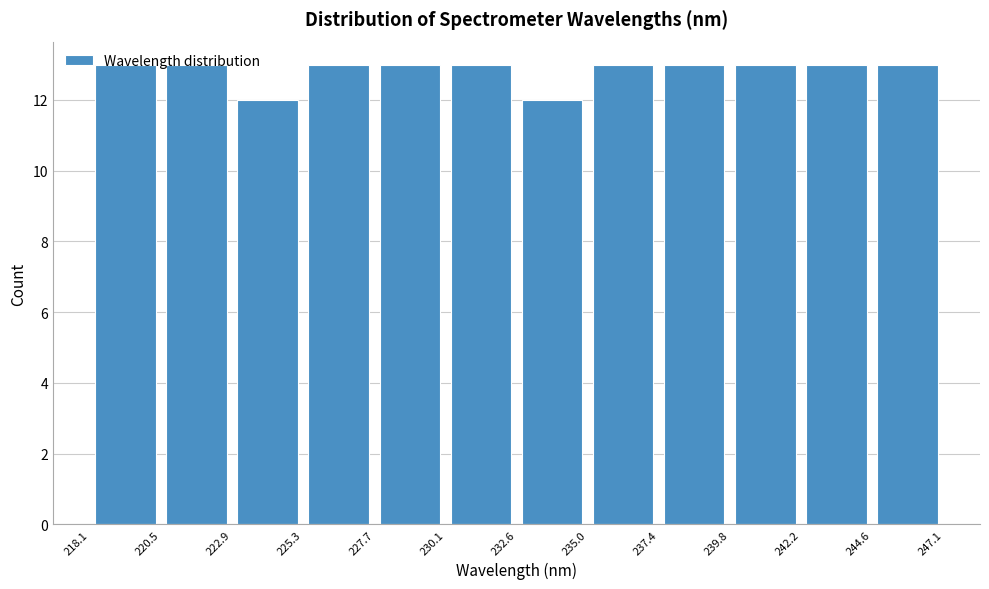

Reading left to right, list every bar in this chart as the range it spans on the x-axis followed by its height. The values are not printed on the chart, so give them approximately, as read against the axis.

218.1 to 220.5: 13
220.5 to 222.9: 13
222.9 to 225.3: 12
225.3 to 227.7: 13
227.7 to 230.1: 13
230.1 to 232.6: 13
232.6 to 235.0: 12
235.0 to 237.4: 13
237.4 to 239.8: 13
239.8 to 242.2: 13
242.2 to 244.6: 13
244.6 to 247.1: 13